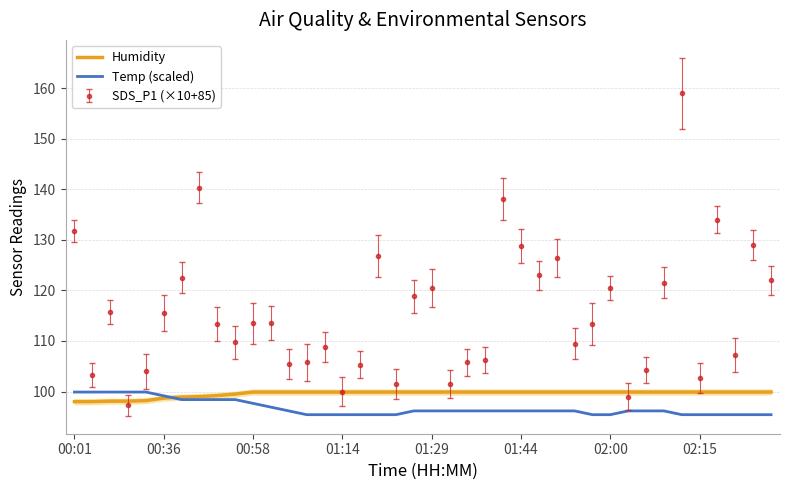

Does the chart display data point markers on the line(s)?

No